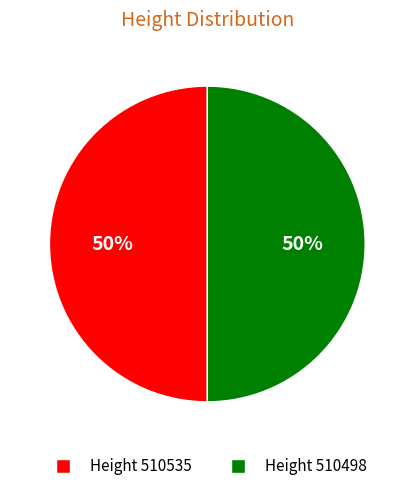

To the nearest percent, what is the average slice percentage?

50%